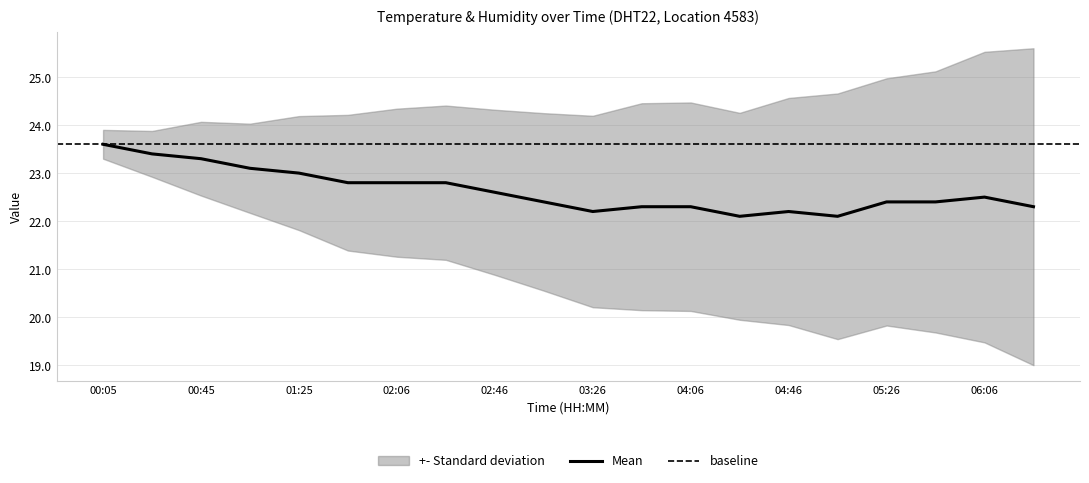

List the labels in order of value, smallest first.

04:26, 05:06, 03:26, 04:46, 03:46, 04:06, 06:26, 03:06, 05:26, 05:46, 06:06, 02:46, 01:45, 02:06, 02:26, 01:25, 01:05, 00:45, 00:25, 00:05